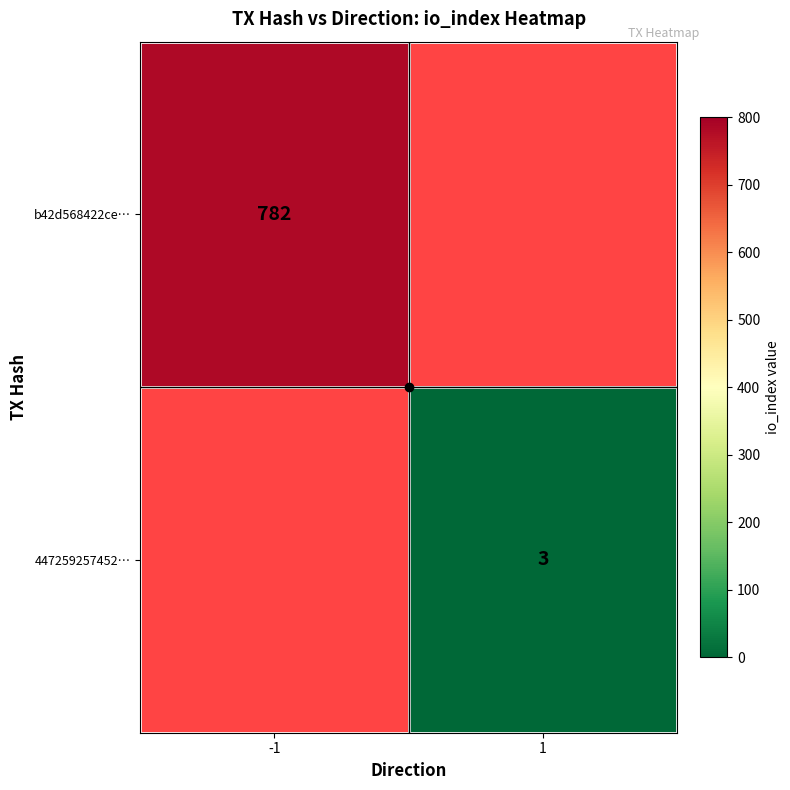

Rank the series by their maximum value, from lowest to highest.

b42d568422ce…, 447259257452…